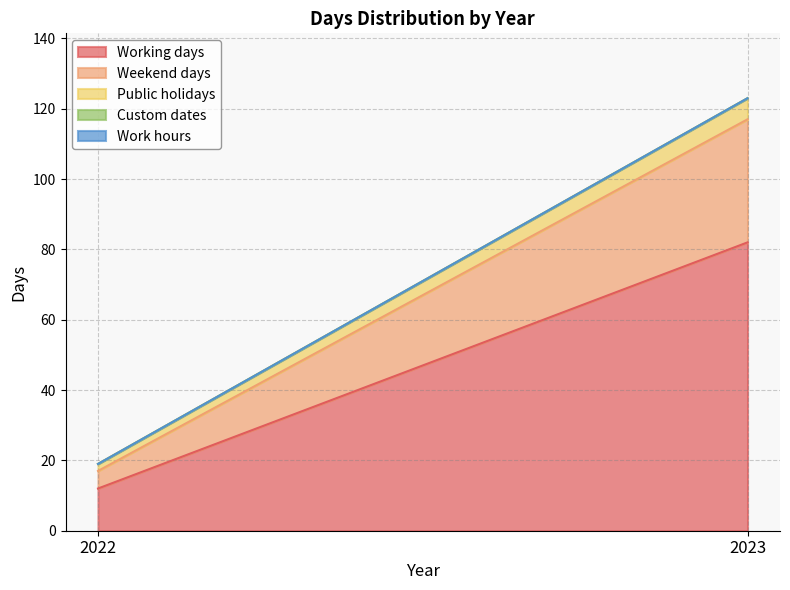

Is it true that Weekend days equals 3 at 2022?

False